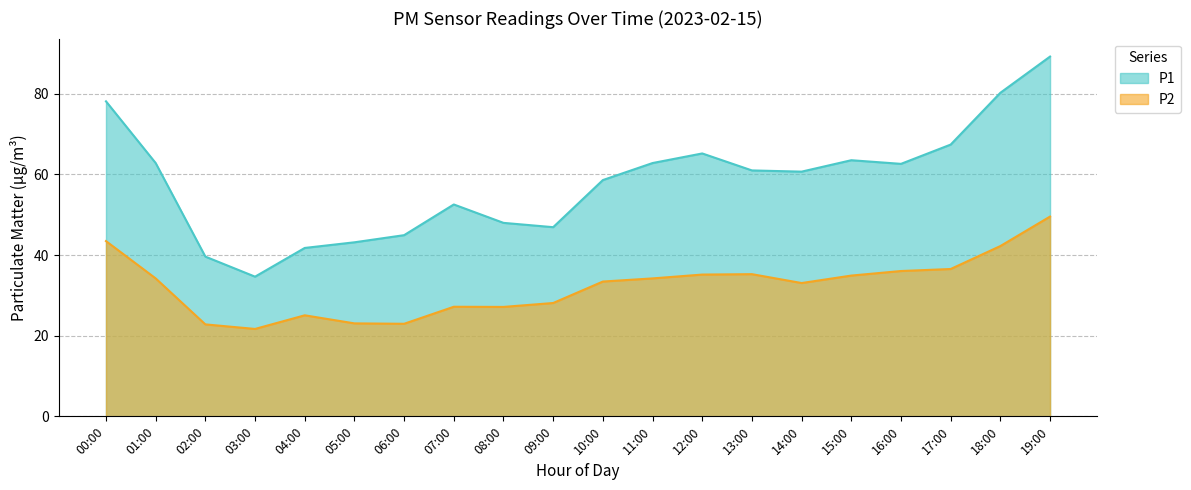

What is the sum of the P2 values at 15:00 and 06:00?

57.8